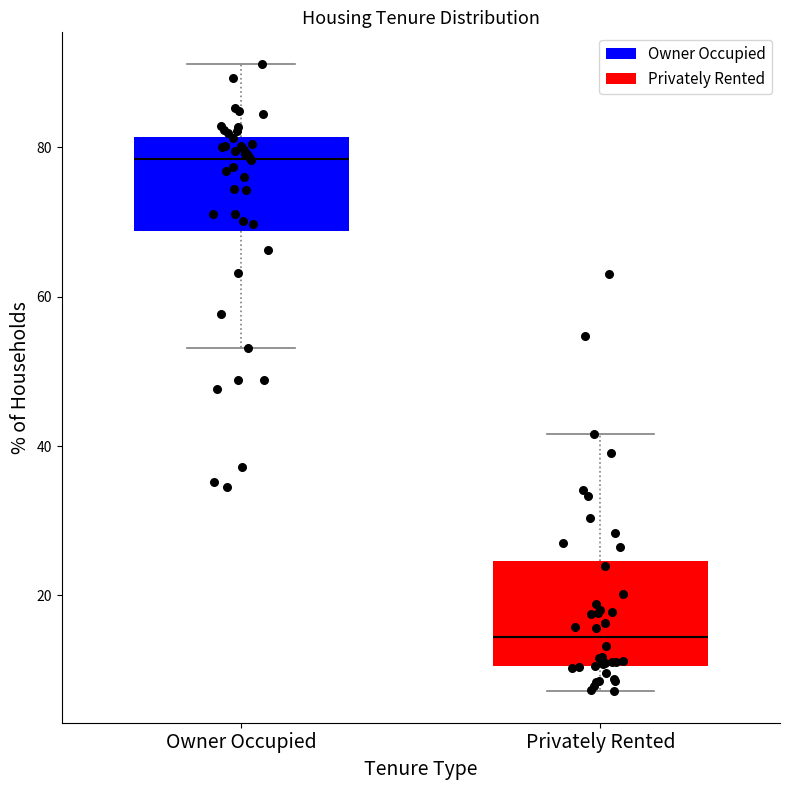

Which box's median line is the highest?

Owner Occupied